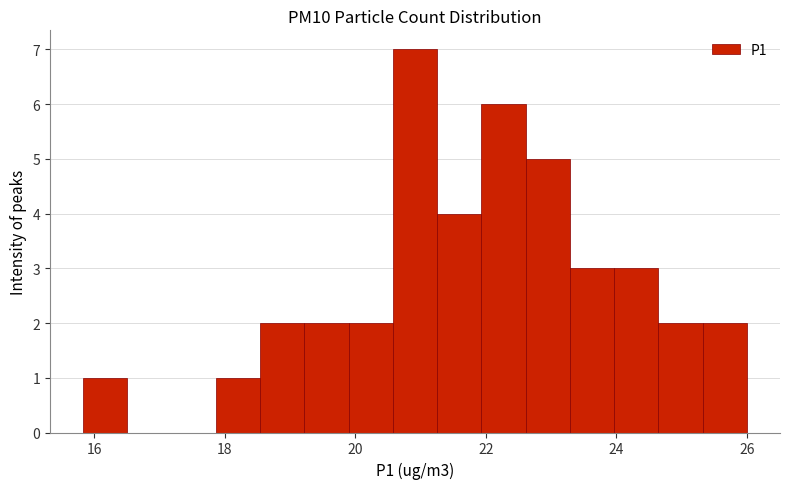

Read against the x-axis, roughly where is the centre of the tallest bar?

21.0